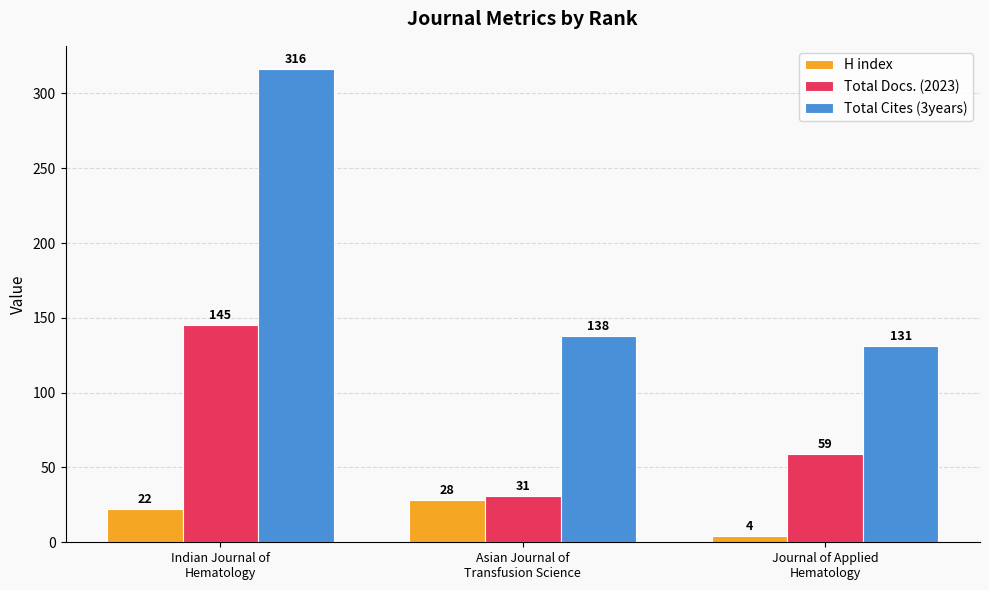

What is the spread (max minus min) of values at Asian Journal of
Transfusion Science?

110